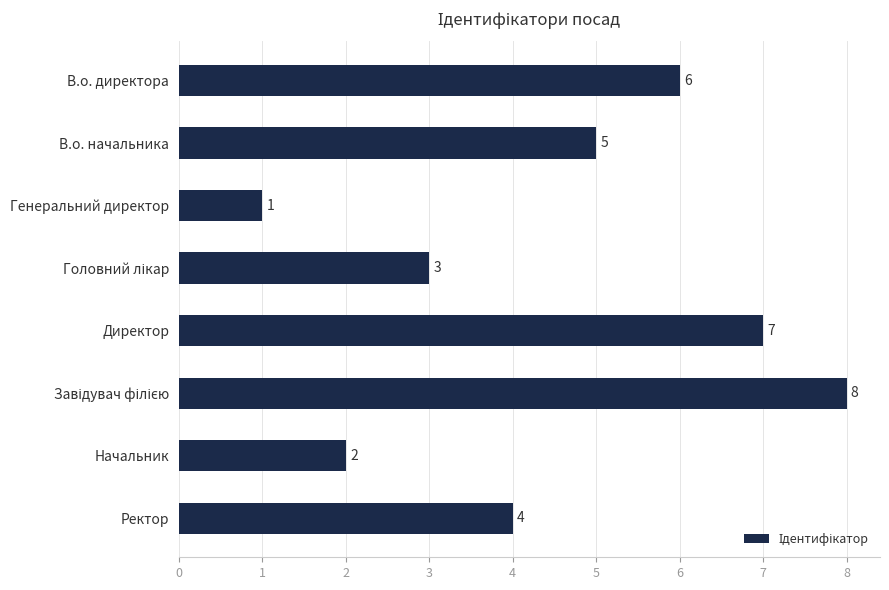

What is the difference between the second highest and minimum values?

6